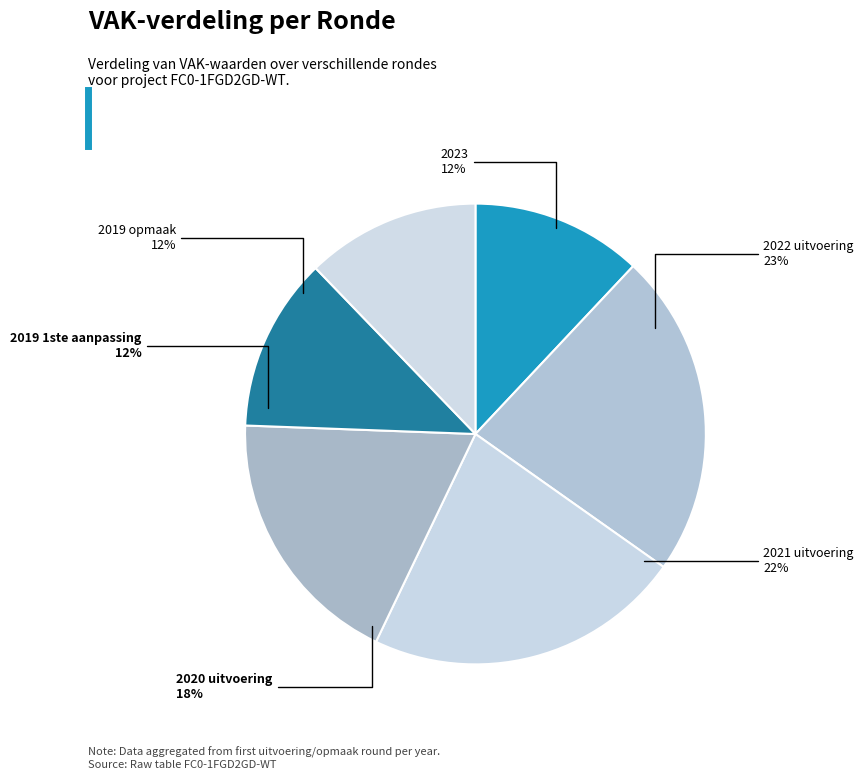

Does 2021 uitvoering represent more than half of the total?

No